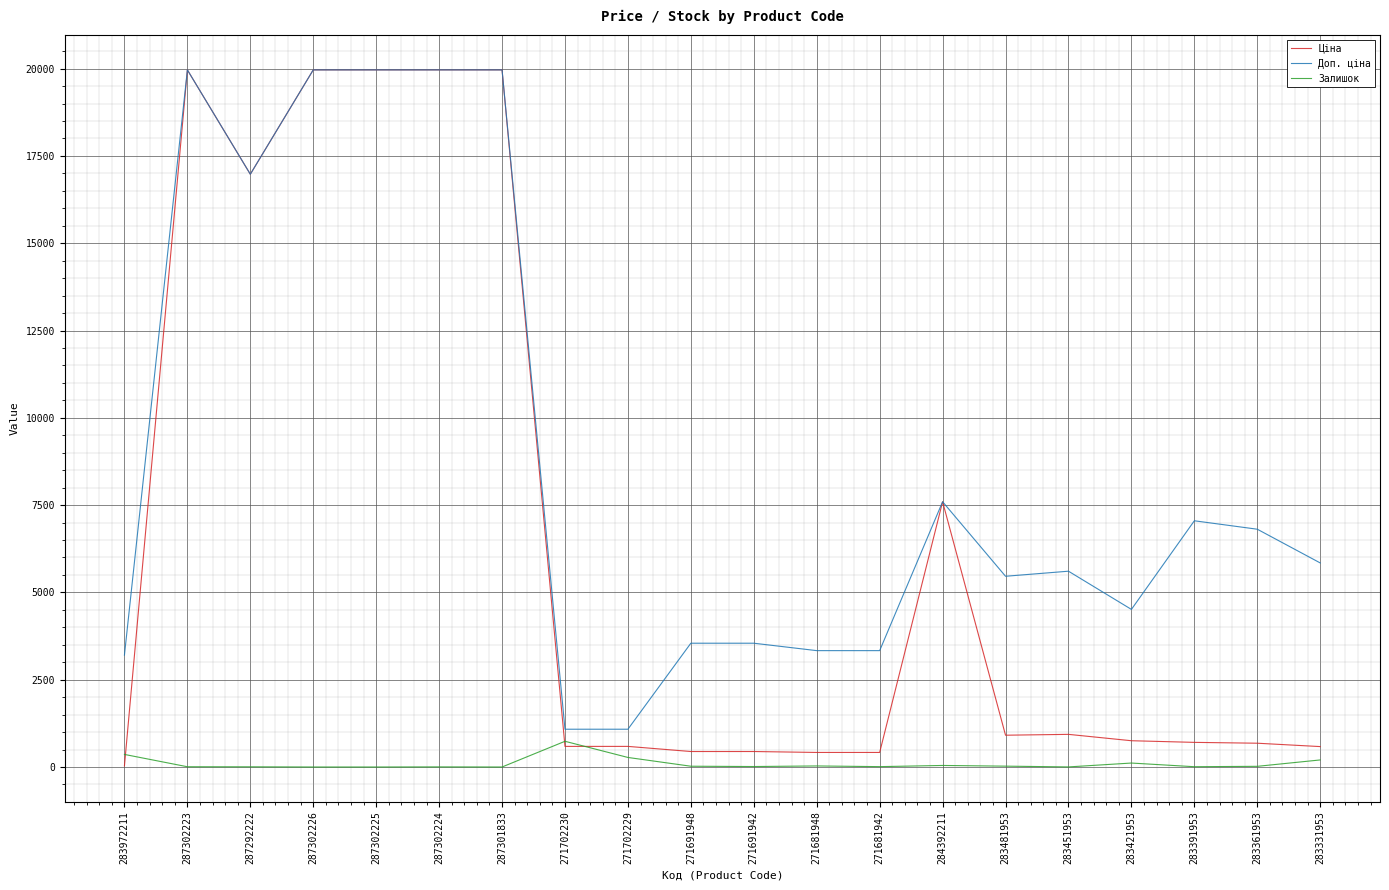

What is the greatest value displayed?

19964.2